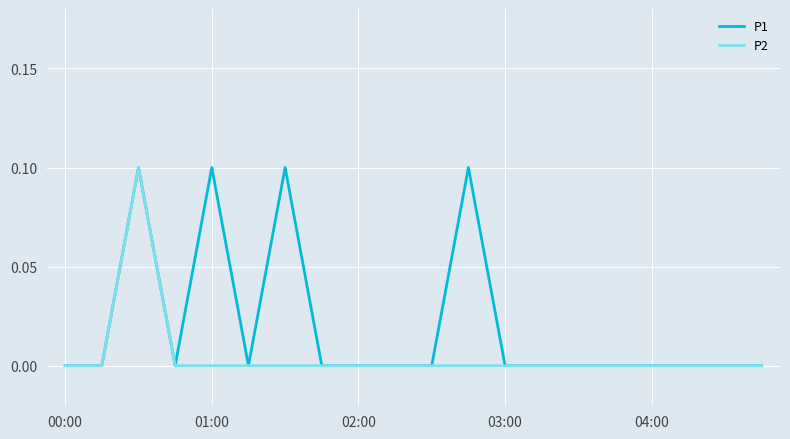

Which series has the largest total across all categories?

P1